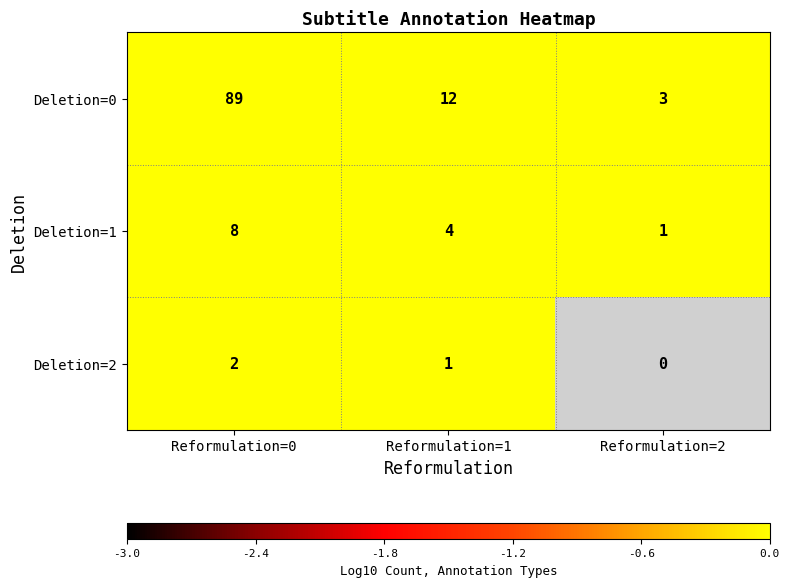

Rank the categories by Deletion=1 value from highest to lowest.

Reformulation=0, Reformulation=1, Reformulation=2